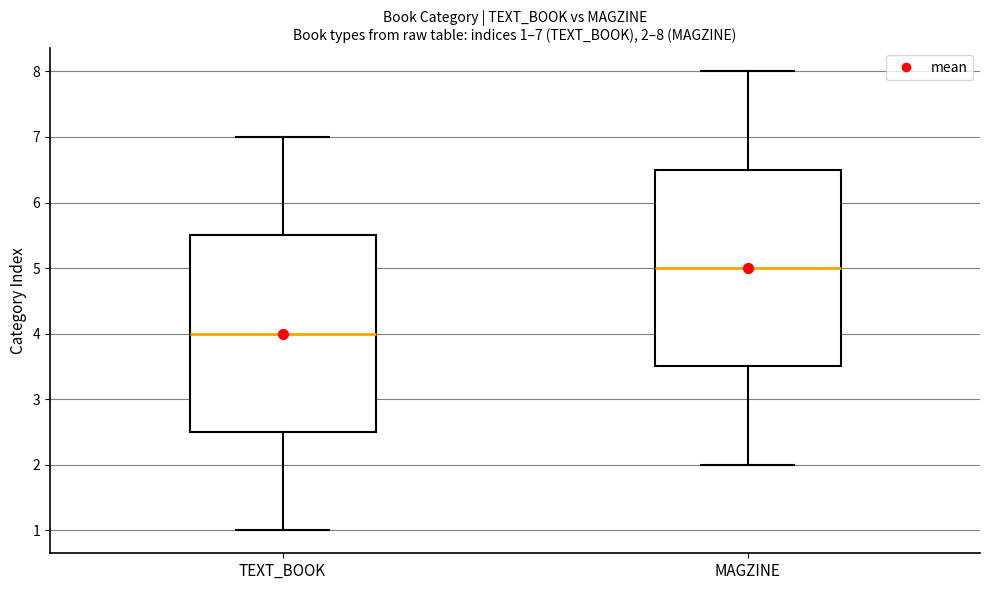

Which box's median line is the lowest?

TEXT_BOOK